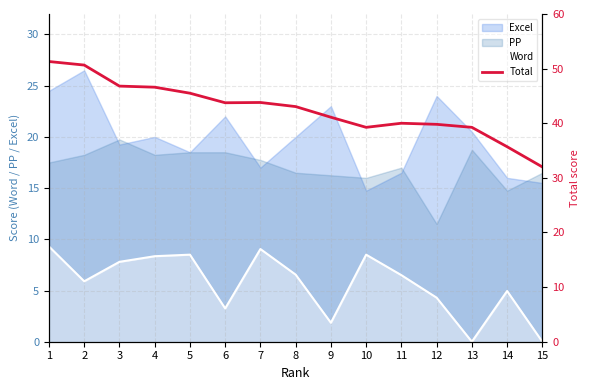

What is the difference between the maximum and minimum values in the Total series?

19.3